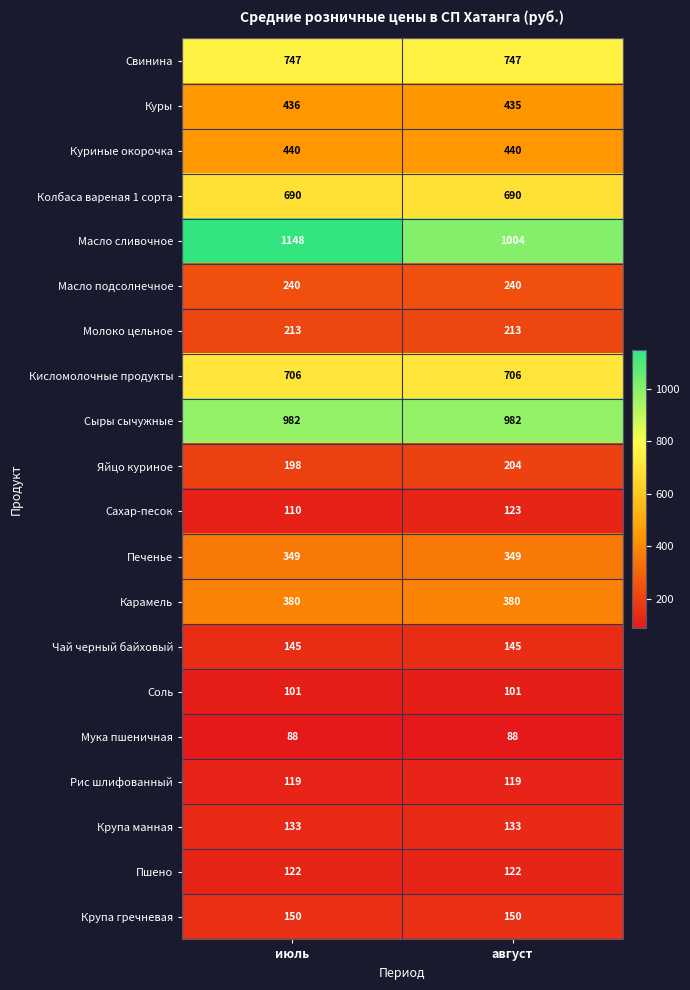

Where is Яйцо куриное nearest to the value 201?

июль